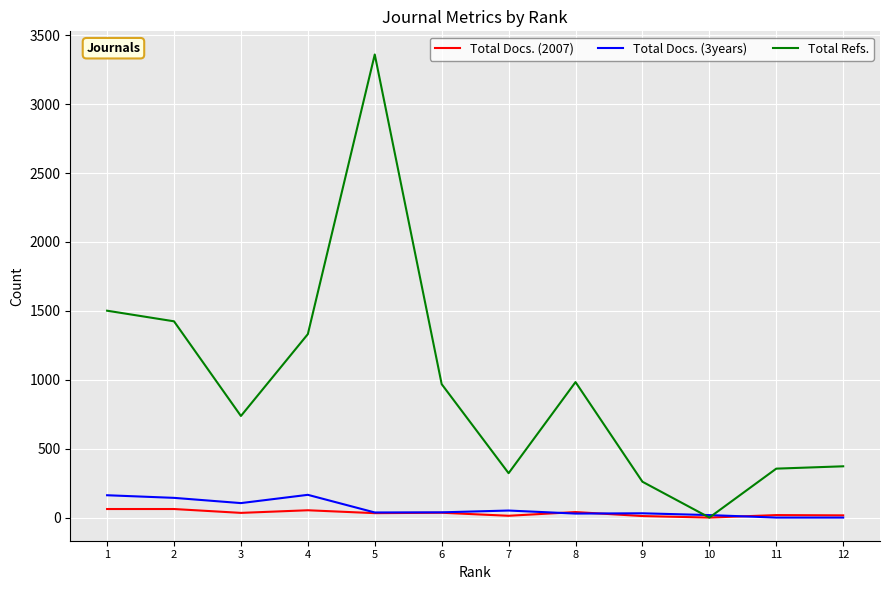

Where is Total Refs. nearest to the value 1680?

1